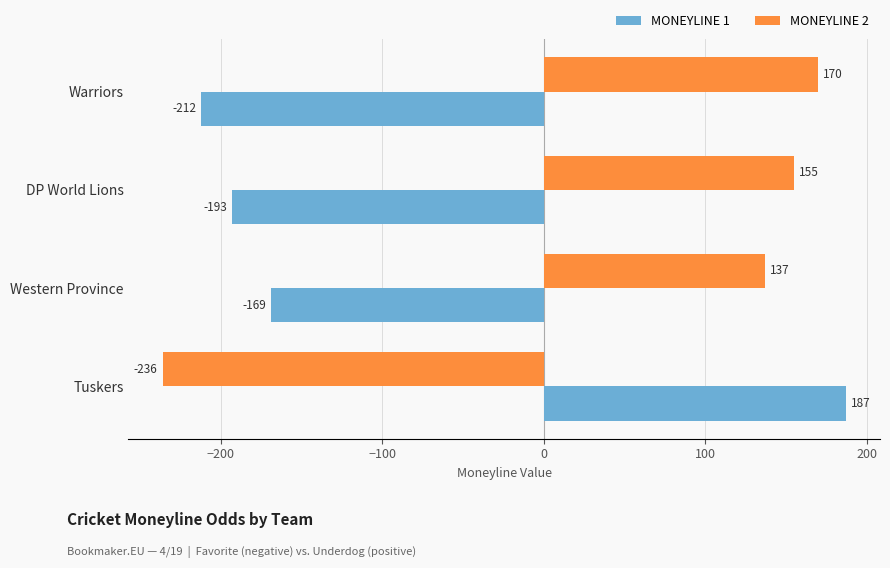

Rank the categories by MONEYLINE 1 value from highest to lowest.

Tuskers, Western Province, DP World Lions, Warriors